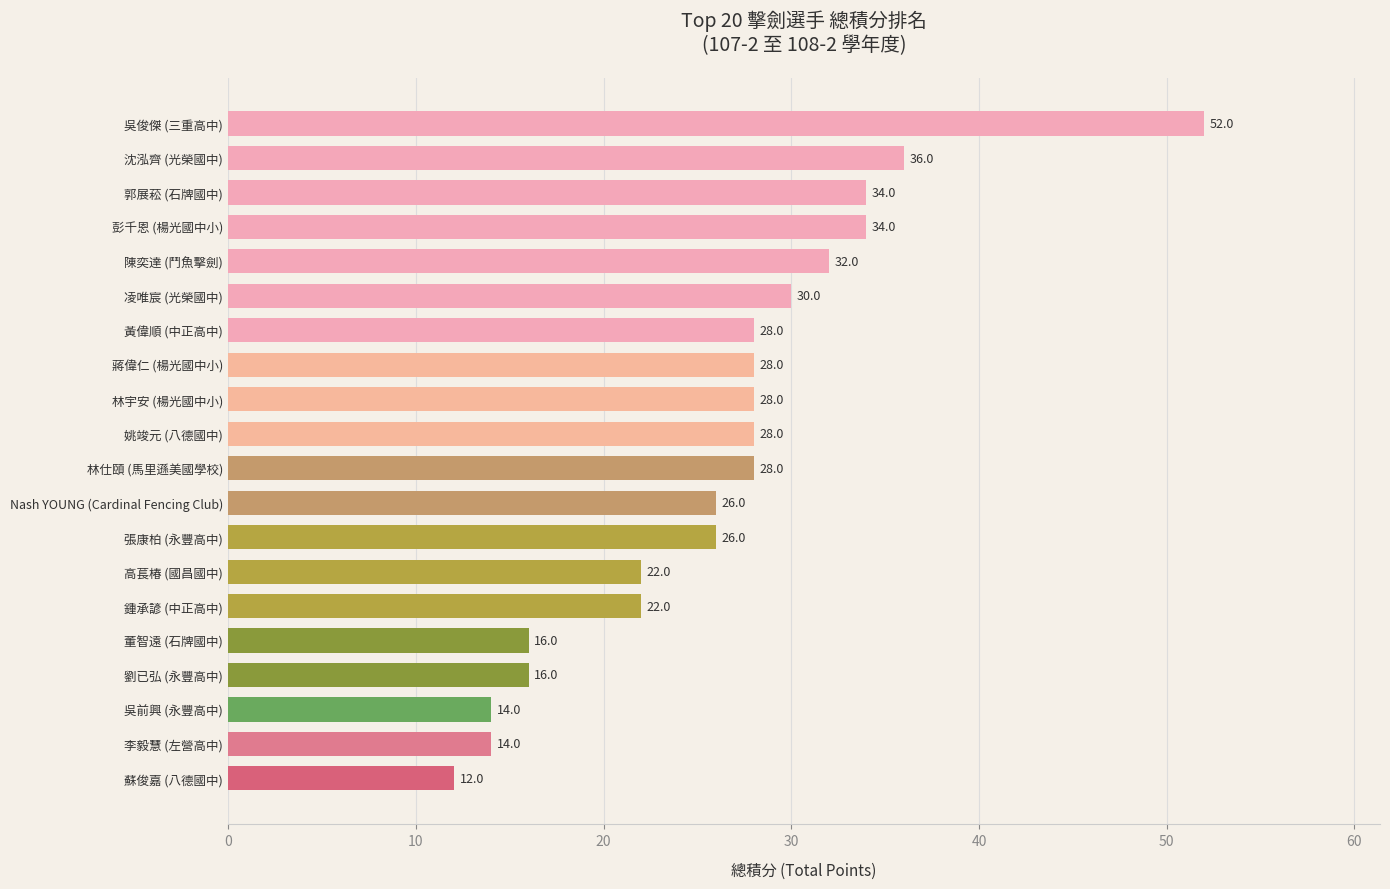

At which label is the value closest to 32?

陳奕達 (鬥魚擊劍)